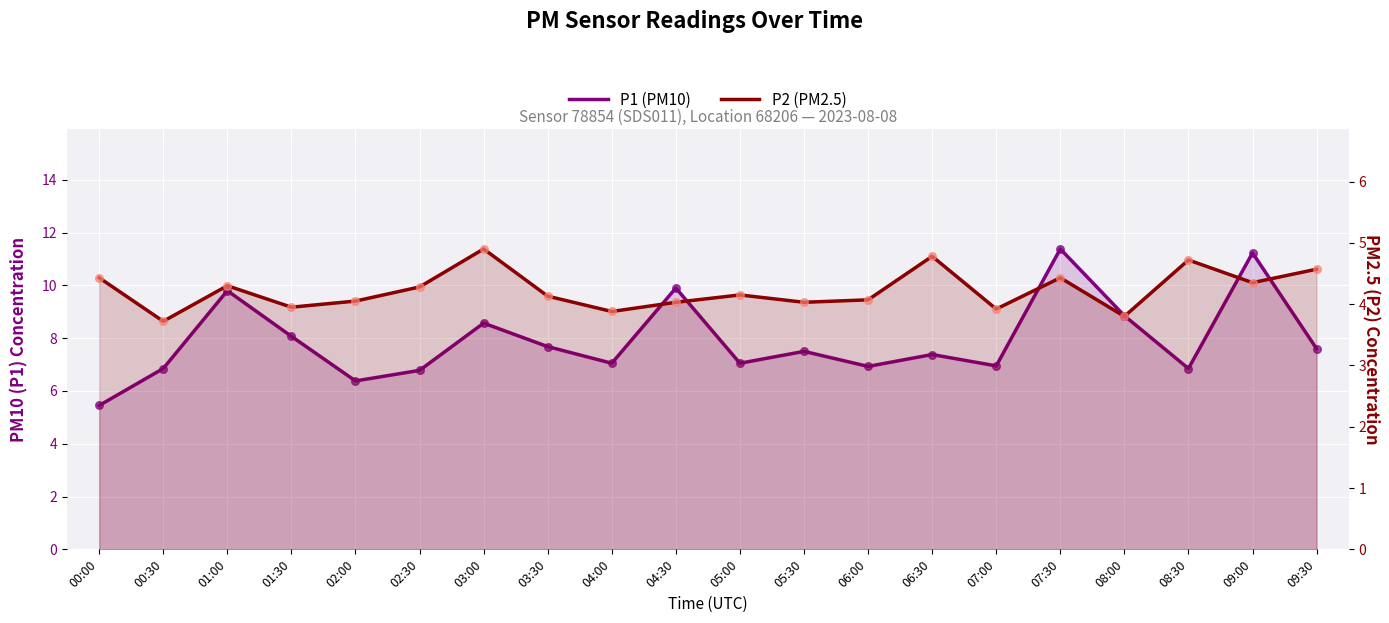

Which series reaches the minimum Y coordinate?

P2 (PM2.5)